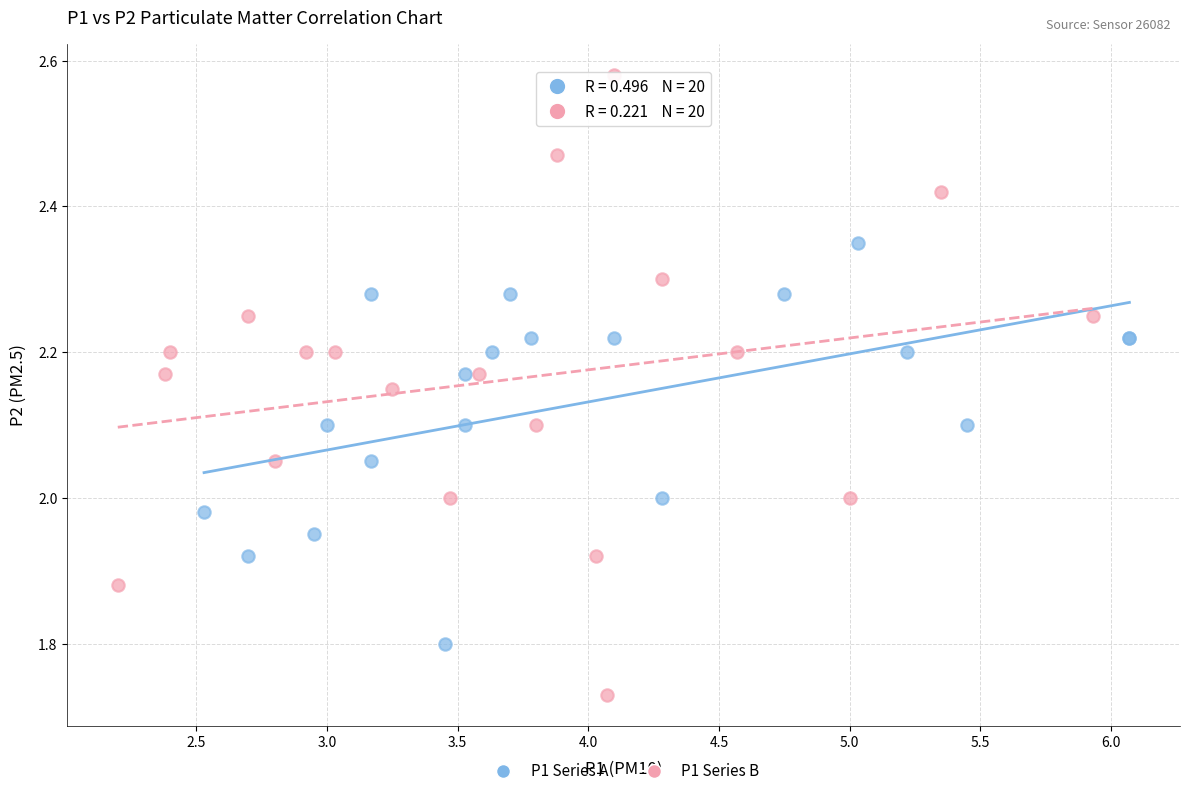

Which series has the widest spread of Y values?

P1 Series B